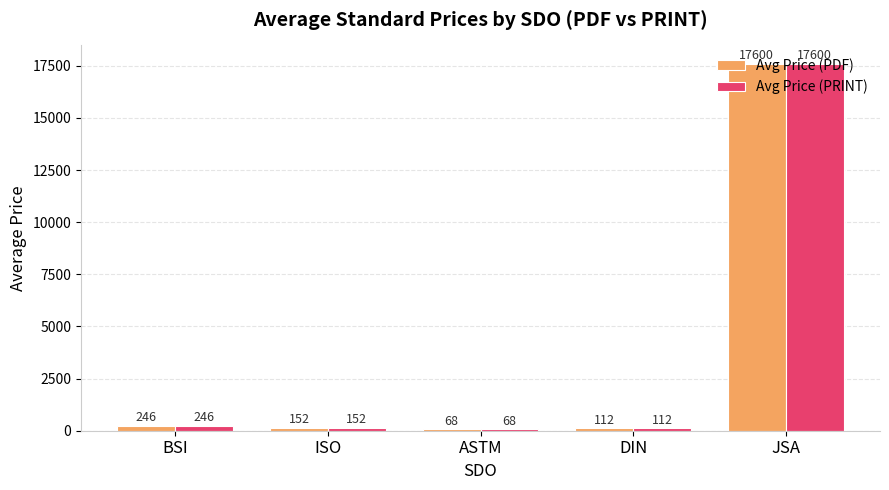

At which category is the sum across all series the highest?

JSA